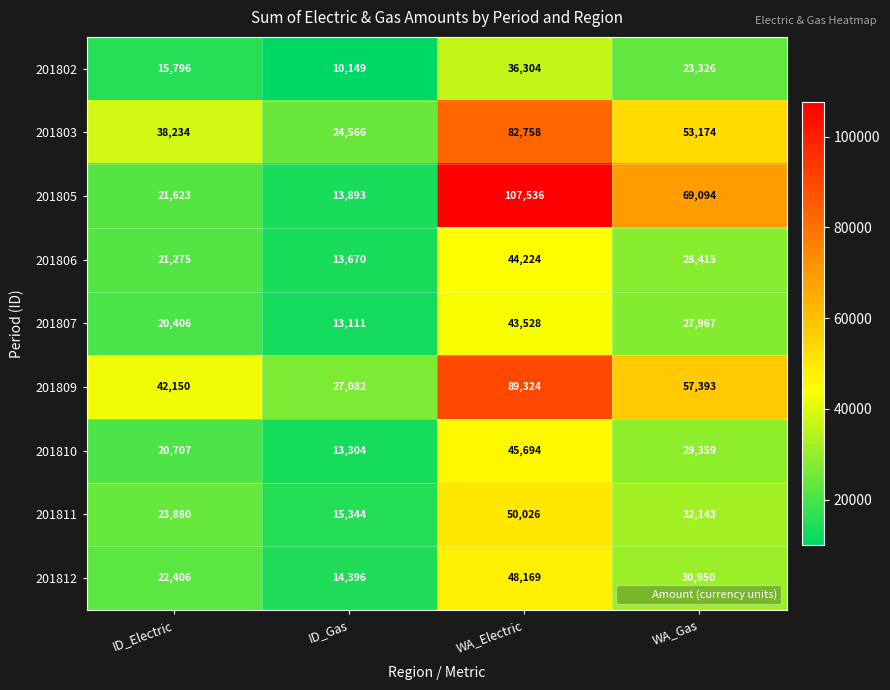

The 201807 series shows 6365 at ID_Gas. True or false?

False